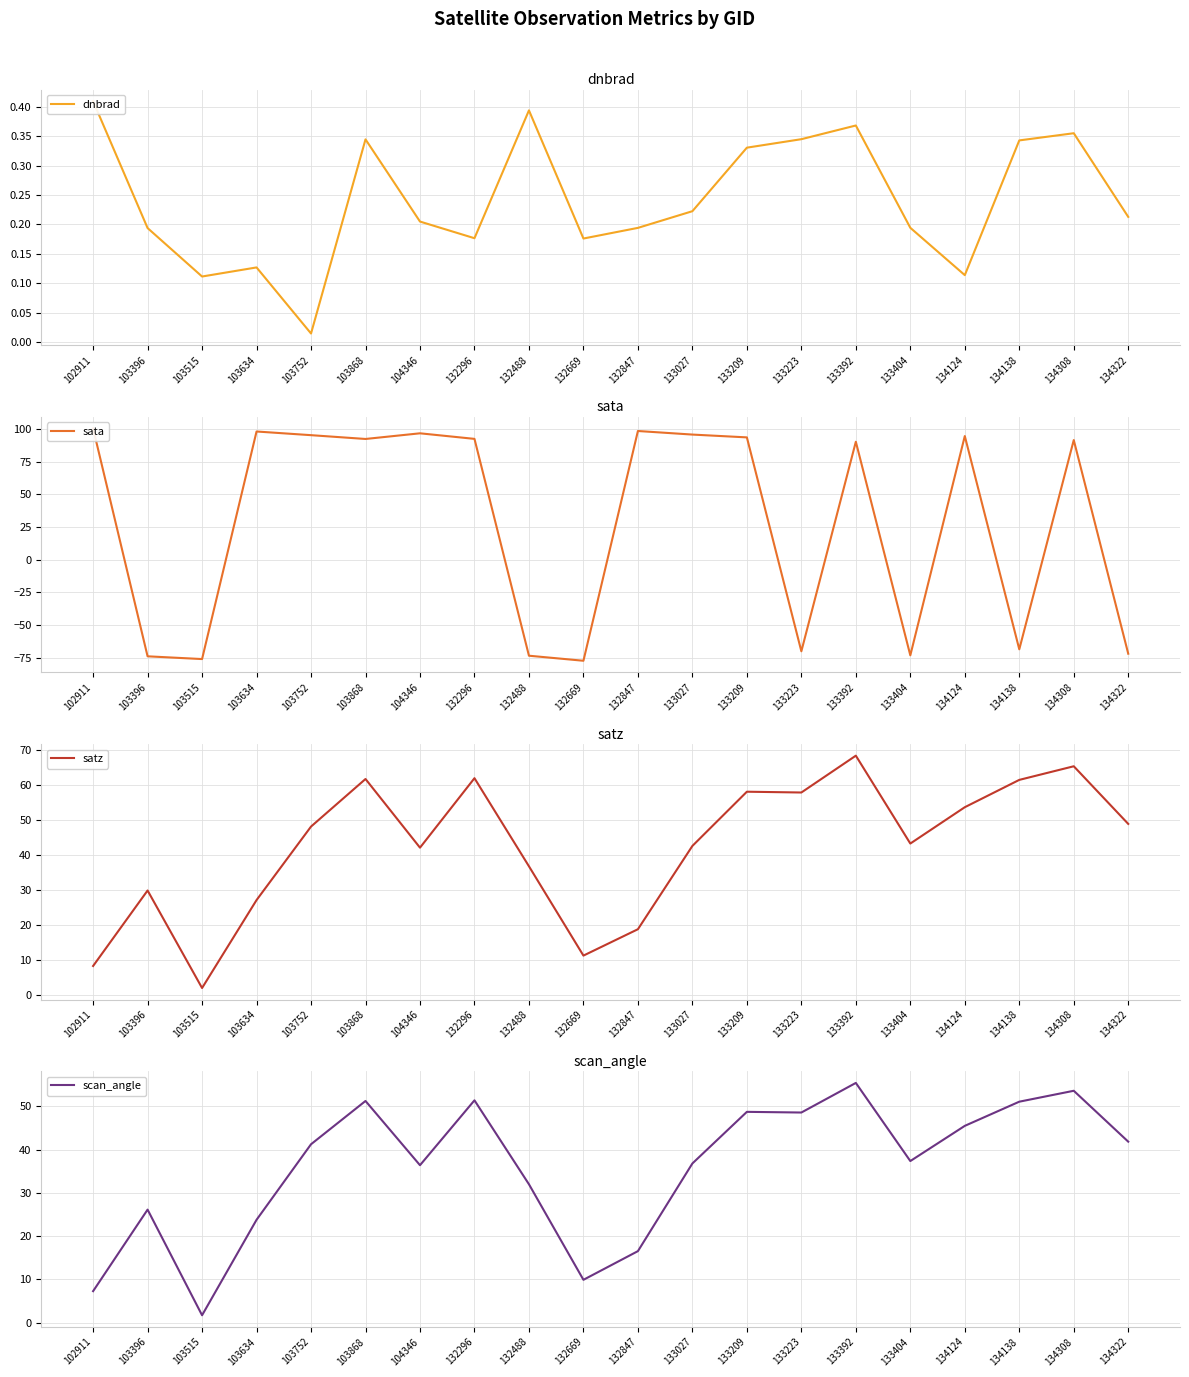

What is the sum of the dnbrad values at 133392 and 134138?

0.7